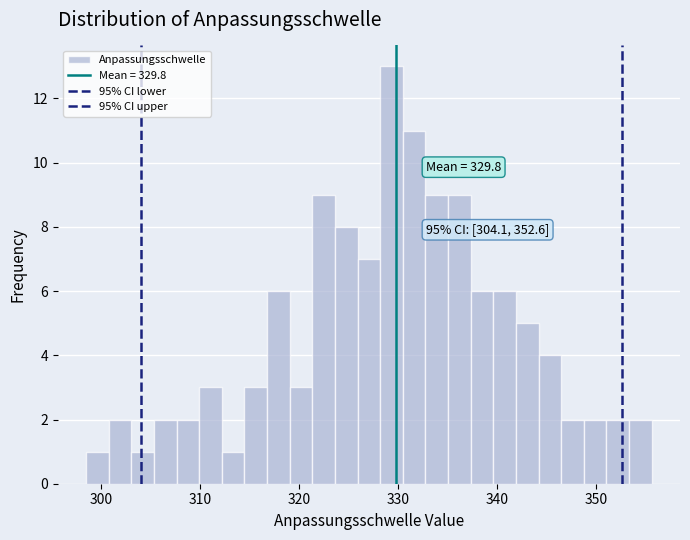

Read against the x-axis, roughly where is the centre of the tallest bar?

329